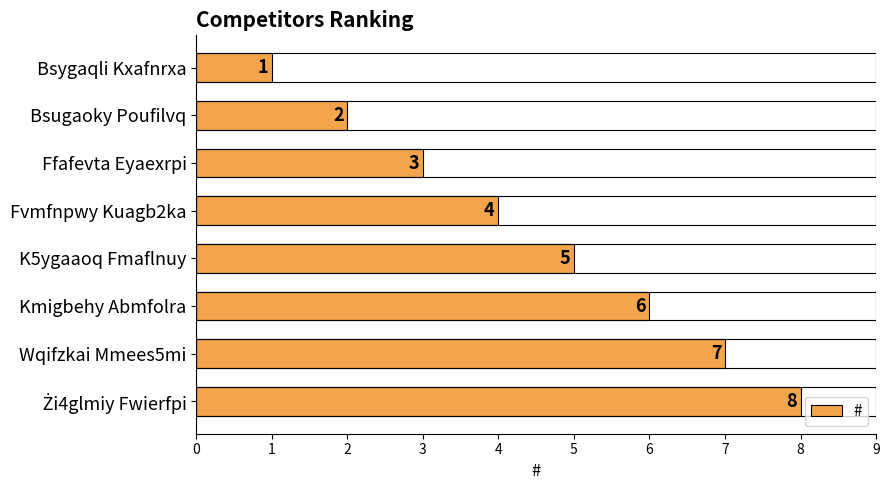

What is the sum of all values?

36